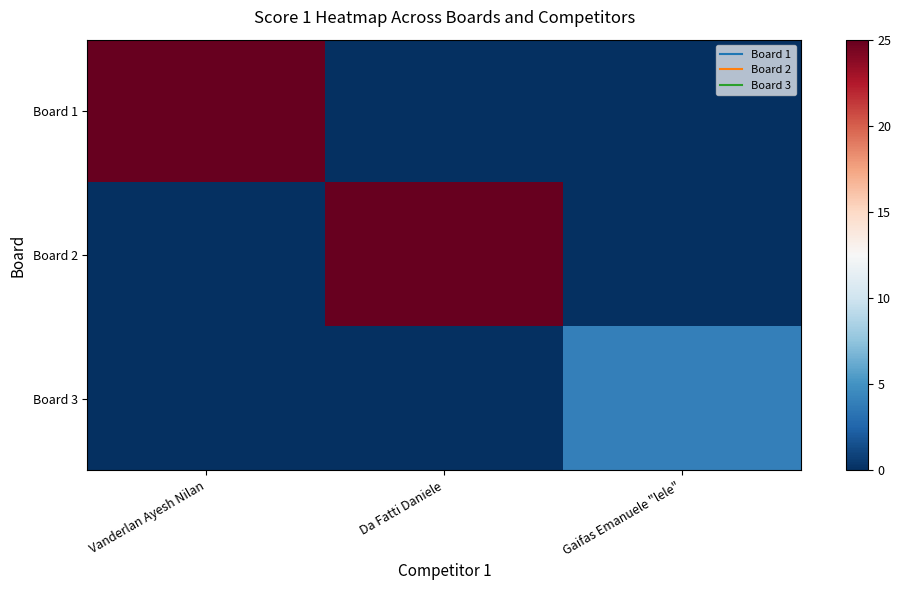

Which series has the largest range (max minus min)?

Board 1